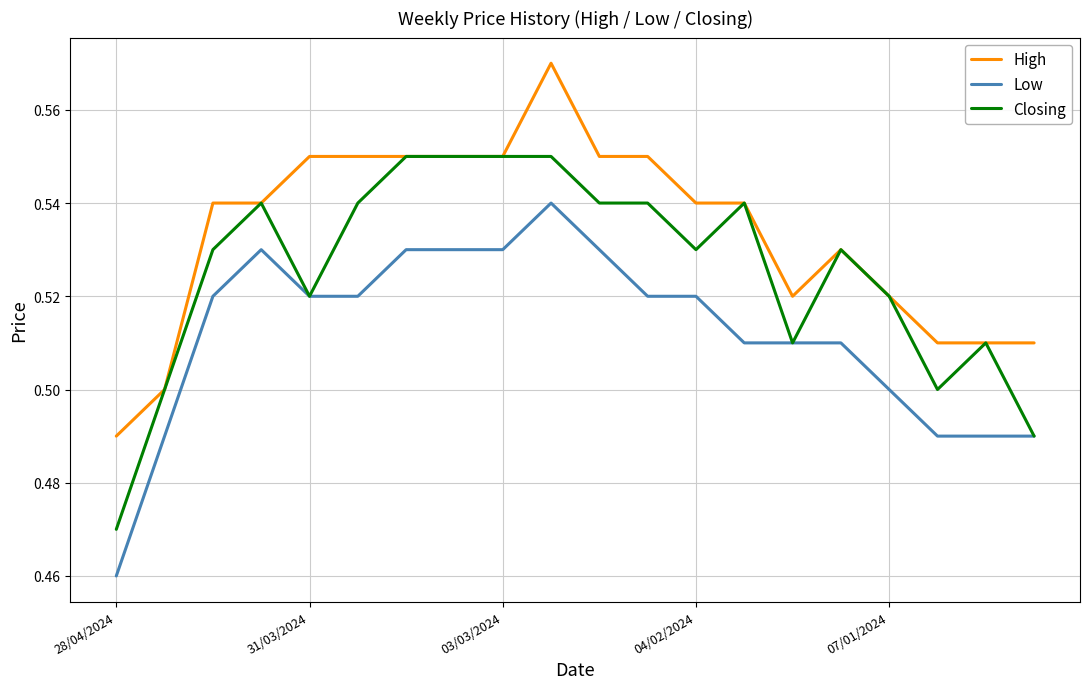

List the series in order of their overall mean, highest first.

High, Closing, Low